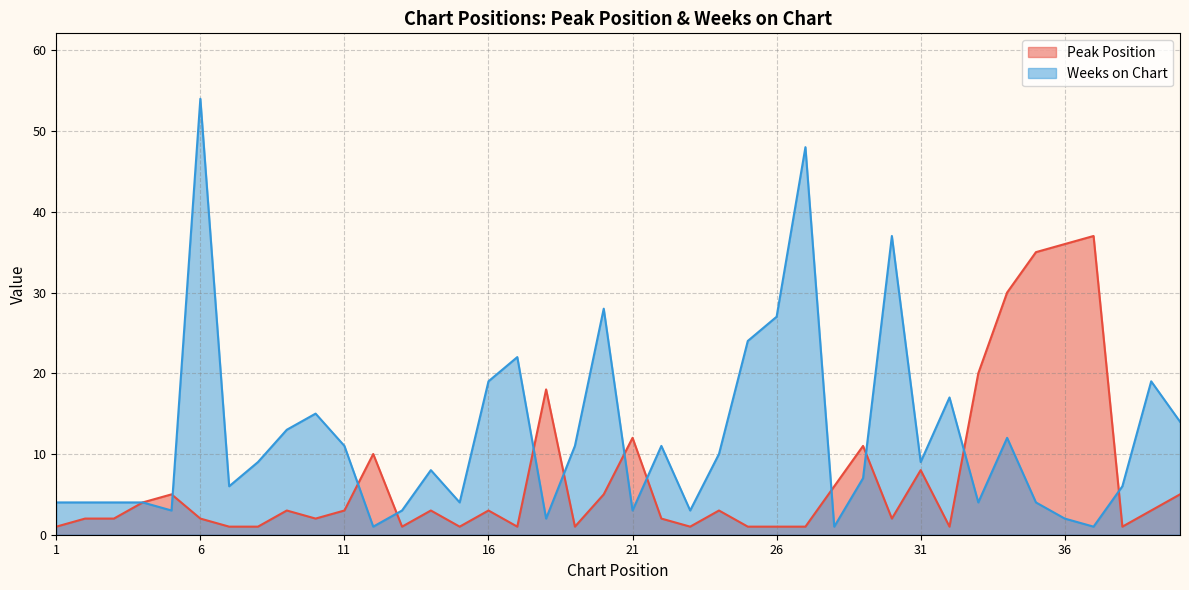

What is the highest value of the Peak Position series?

37